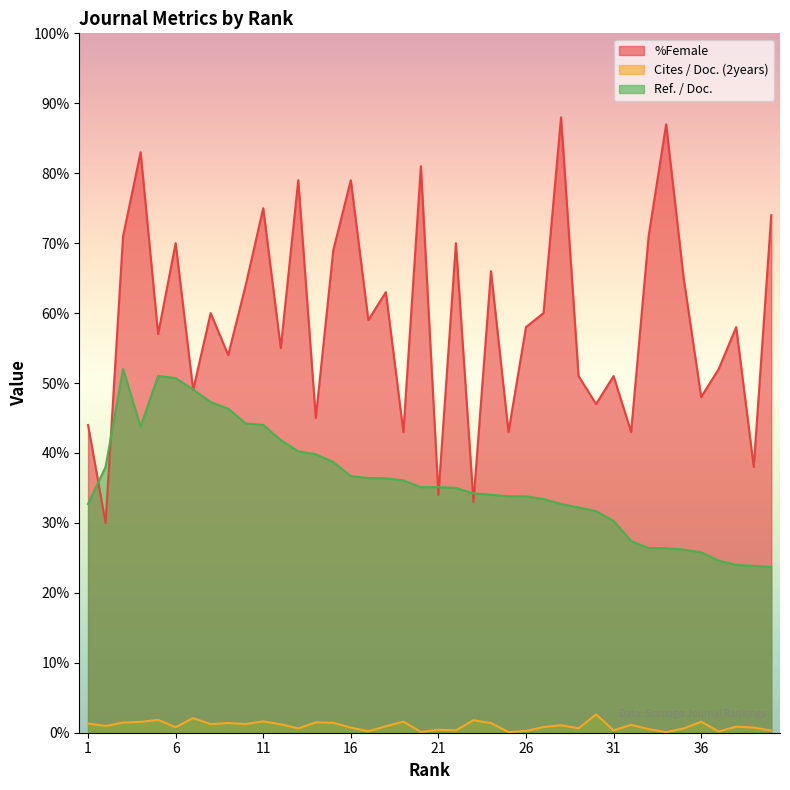

What is the difference between the maximum and minimum values in the %Female series?

58.0